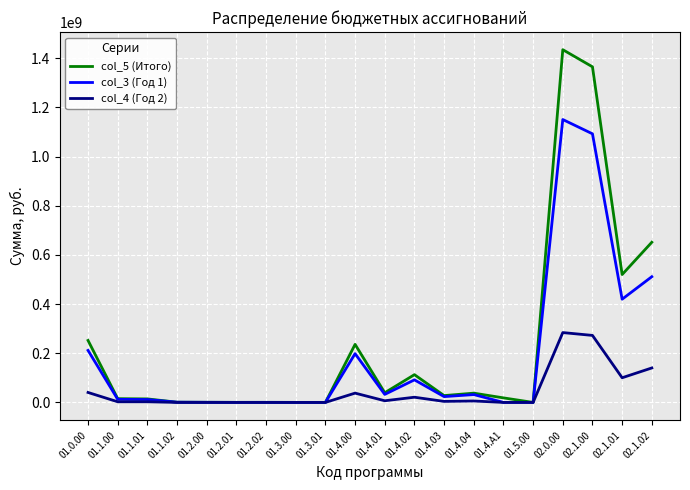

What is the maximum value shown in the chart?

1434610700